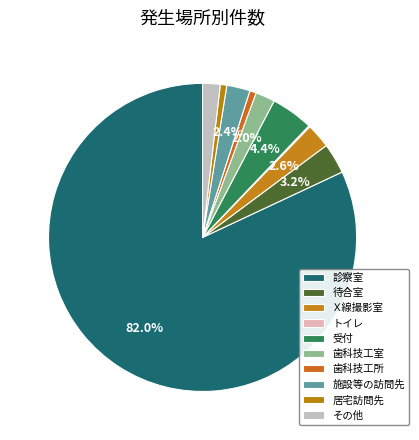

Is it true that 診察室 is 82% of the pie?

True